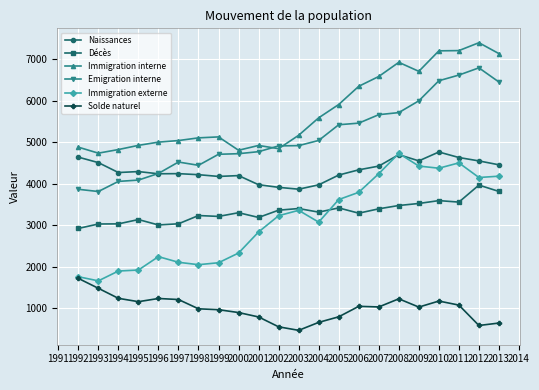

Where does the Décès series first go above 3316?

2002